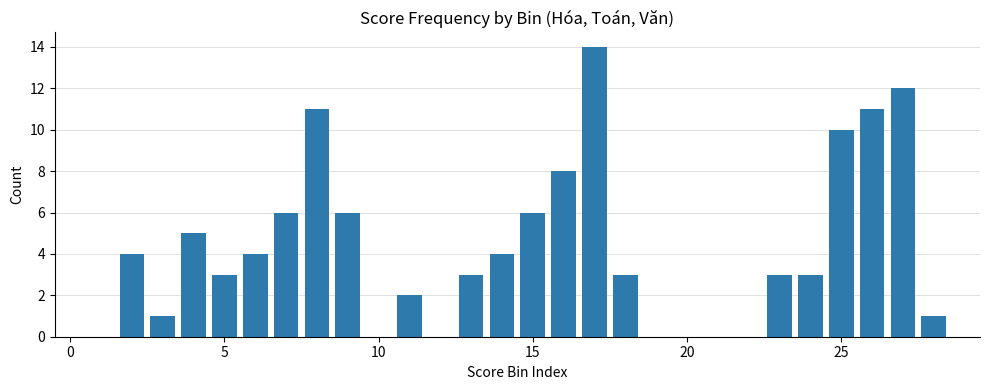

What is the maximum value shown in the chart?

14